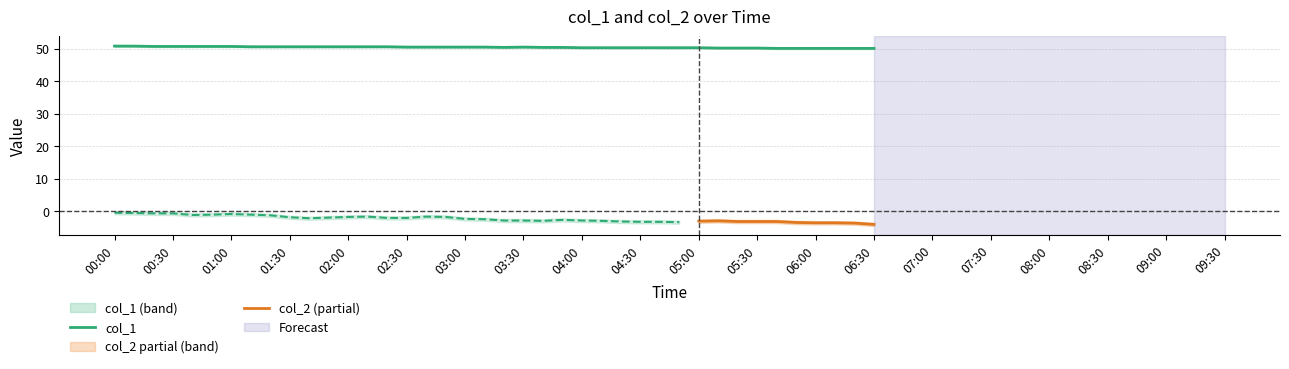

Does the chart display data point markers on the line(s)?

No